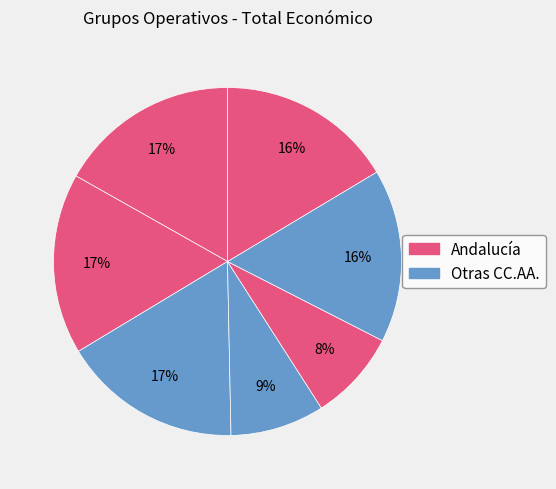

Count the number of slices in the pie.

7